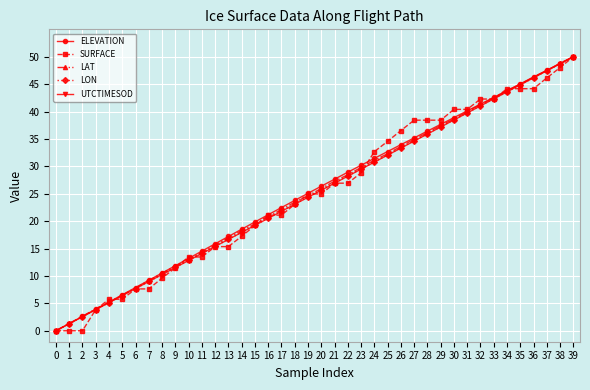

At which category is the sum across all series the highest?

39